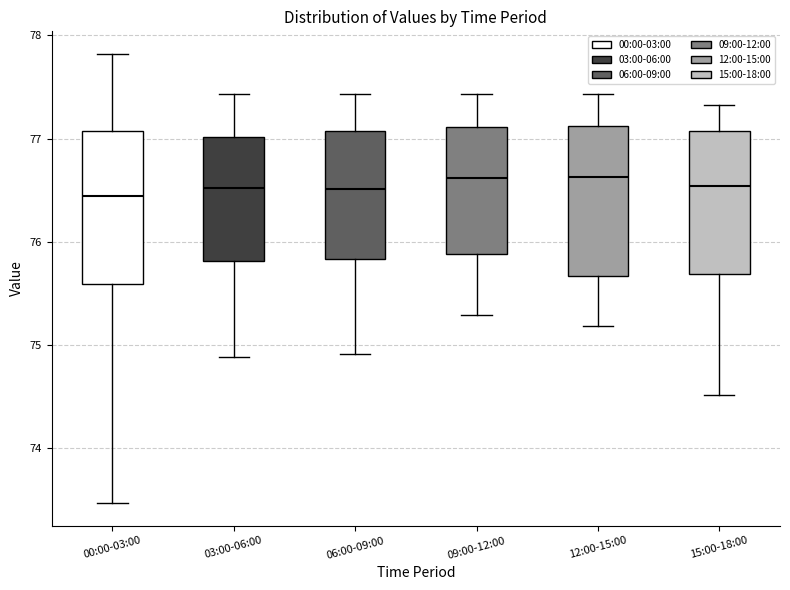

Where does the median line of the box for 12:00-15:00 sit on the y-axis? The values are not printed on the chart, so give them approximately, as read against the axis.

76.6